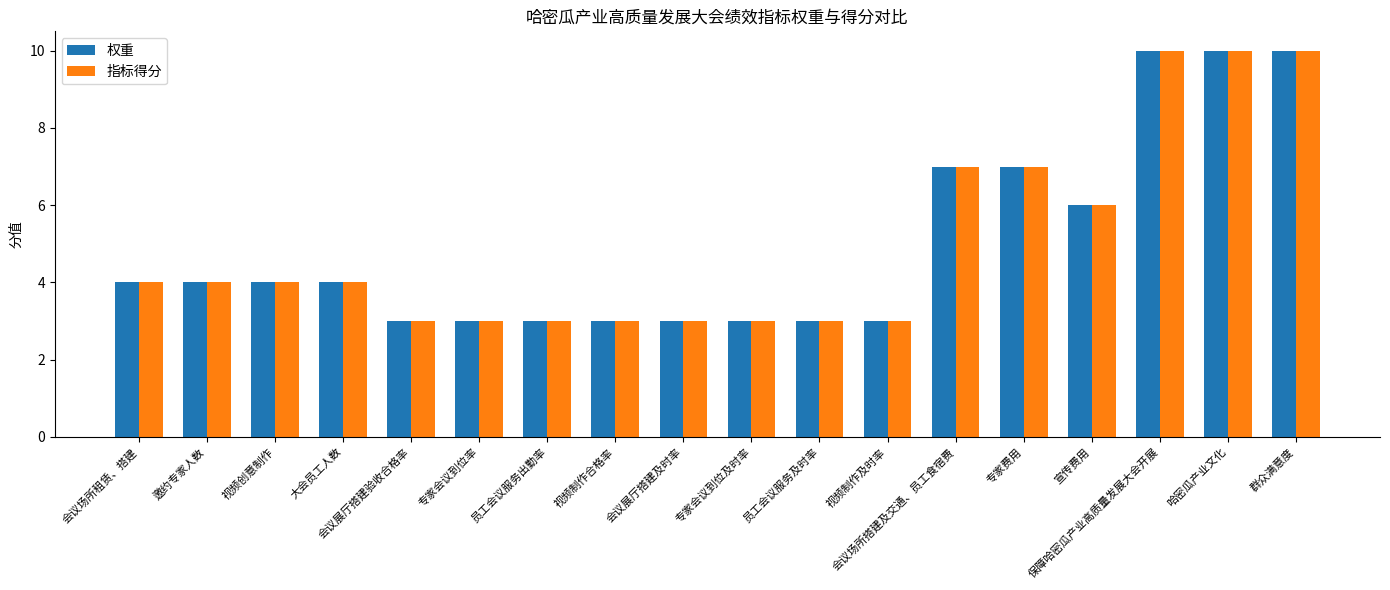

Reading right to left, transcribe all the data shown in this chart.

权重: 10	10	10	6	7	7	3	3	3	3	3	3	3	3	4	4	4	4
指标得分: 10	10	10	6	7	7	3	3	3	3	3	3	3	3	4	4	4	4